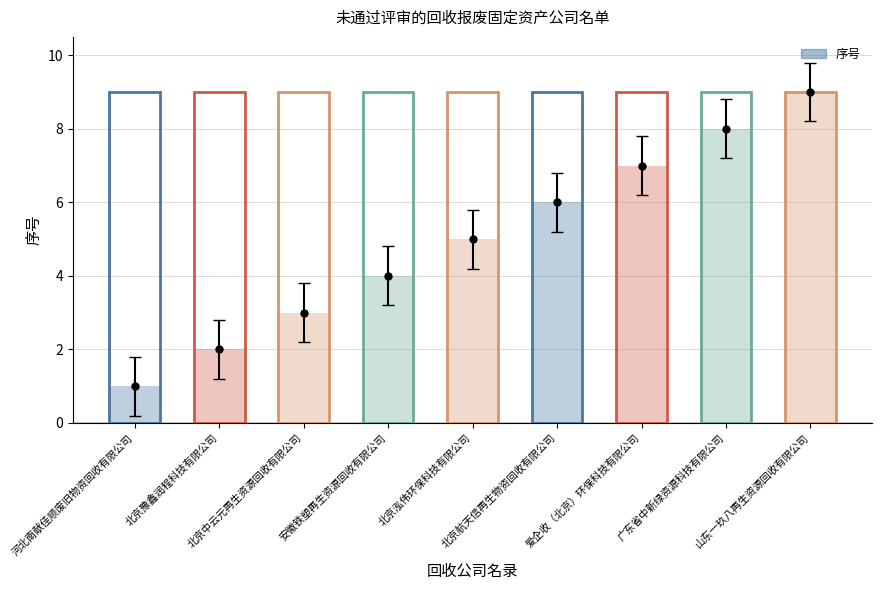

How many values are between 3 and 7?

5